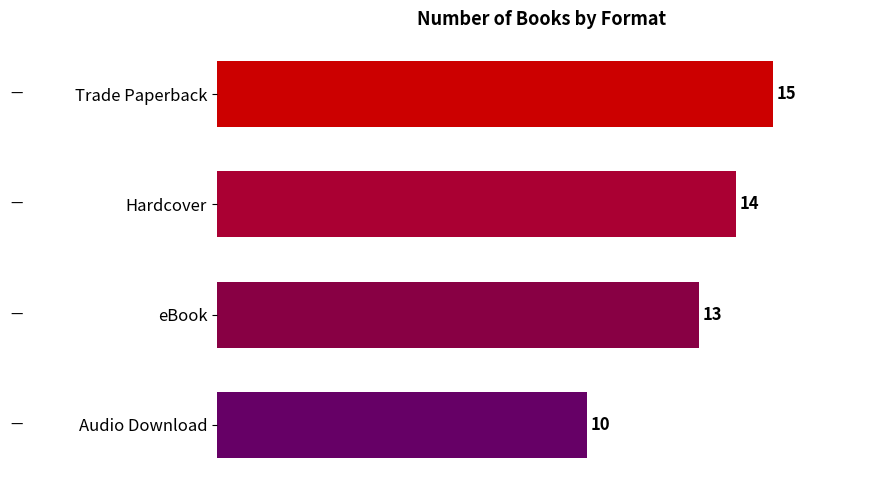

Is it true that the value at Hardcover is 4?

False